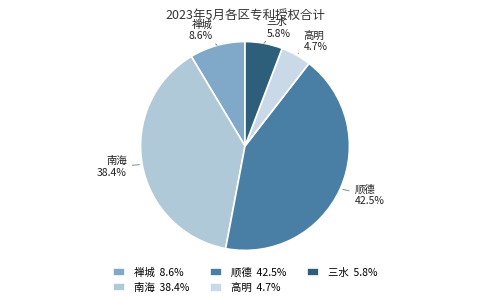

Which has a higher value, 高明 or 顺德?

顺德